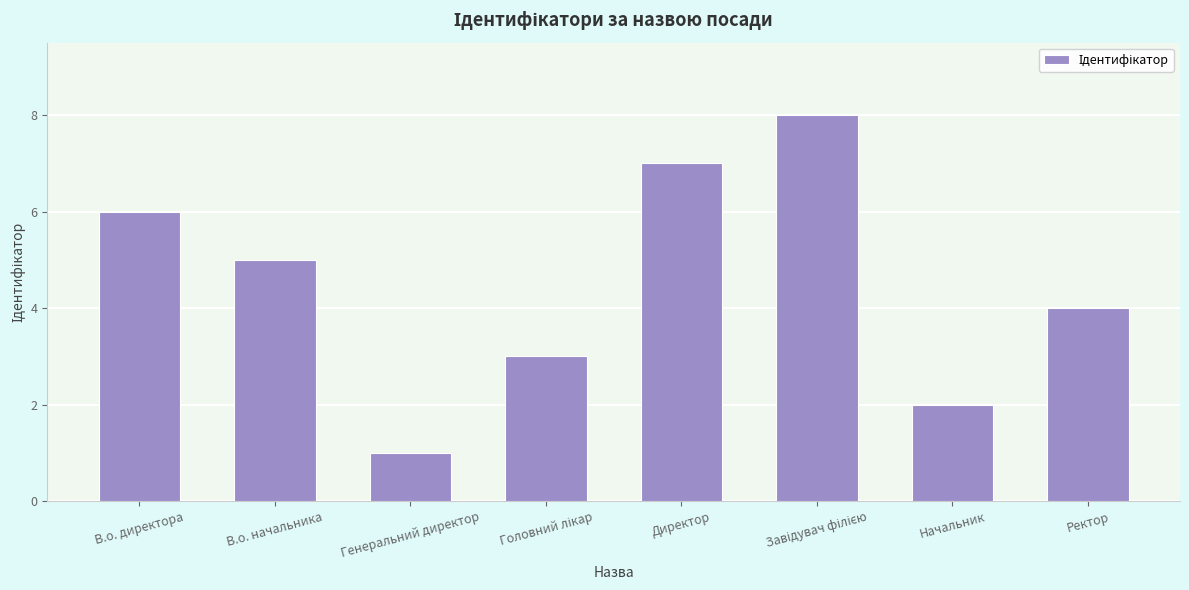

What is the maximum value shown in the chart?

8